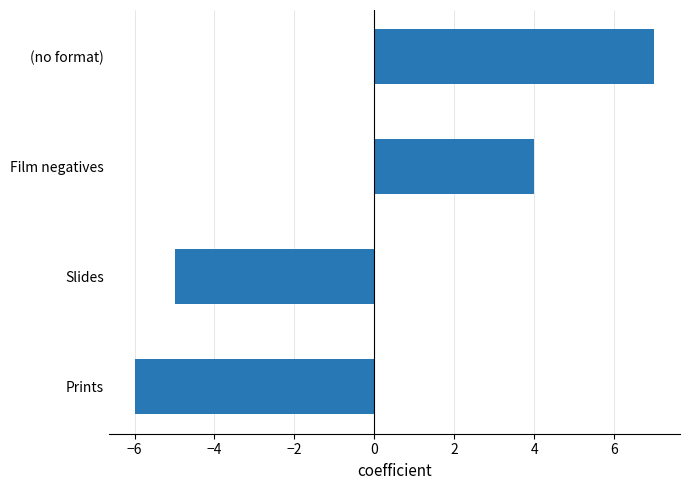

How many distinct data groups are displayed?

1